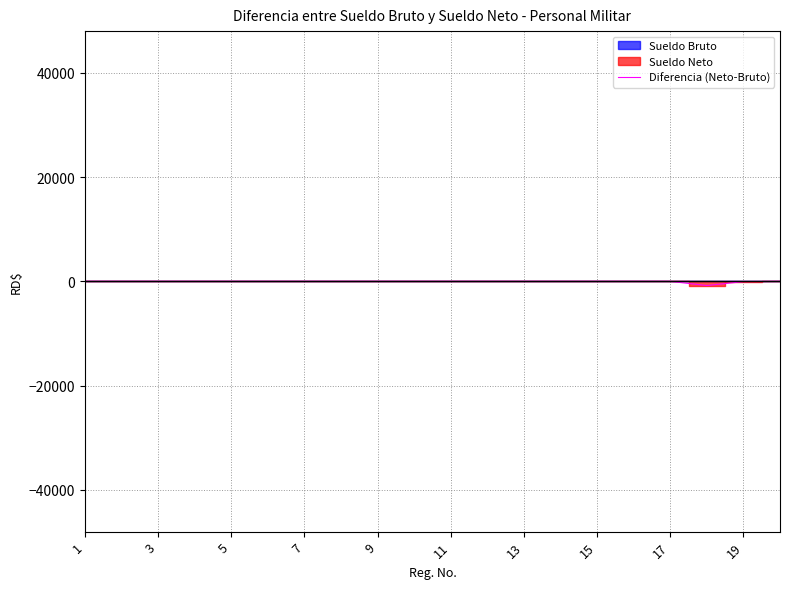

At which category does the data reach its first local valley?

17